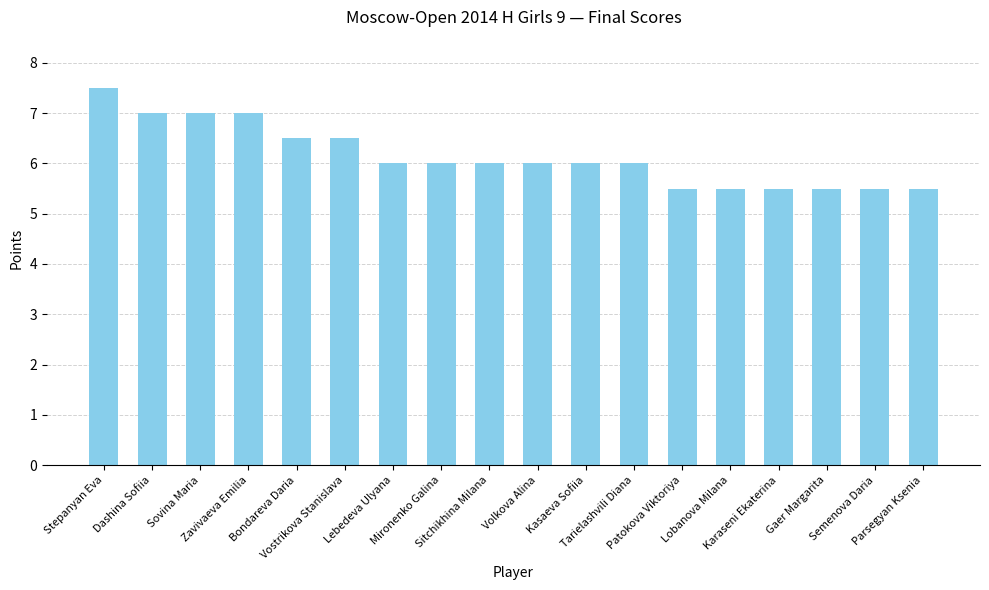

What is the difference between the values at Sovina Maria and Parsegyan Ksenia?

1.5